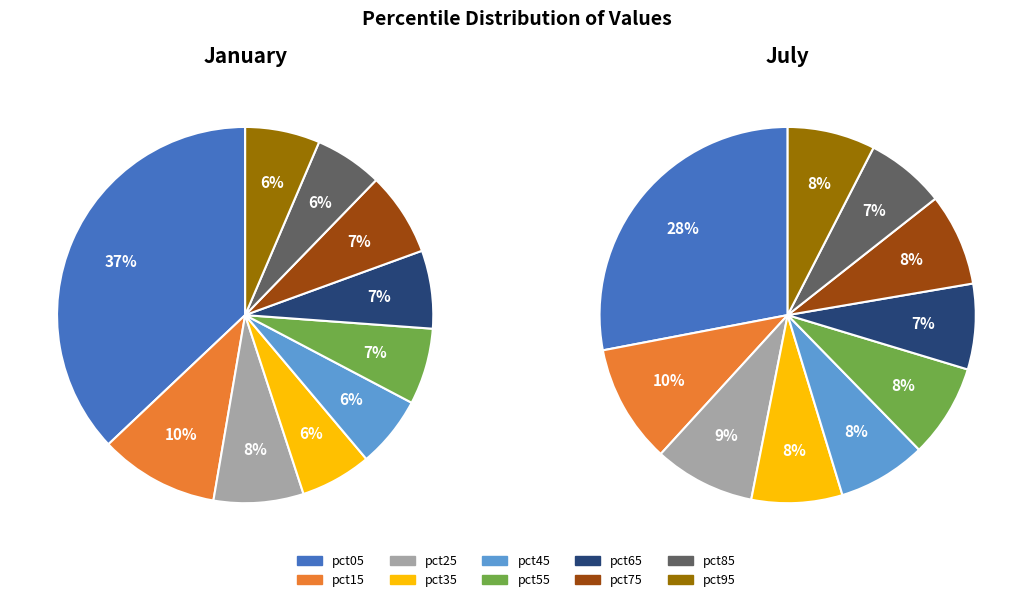

To the nearest percent, what is the combined percentage of pct35 and pct15?

18%